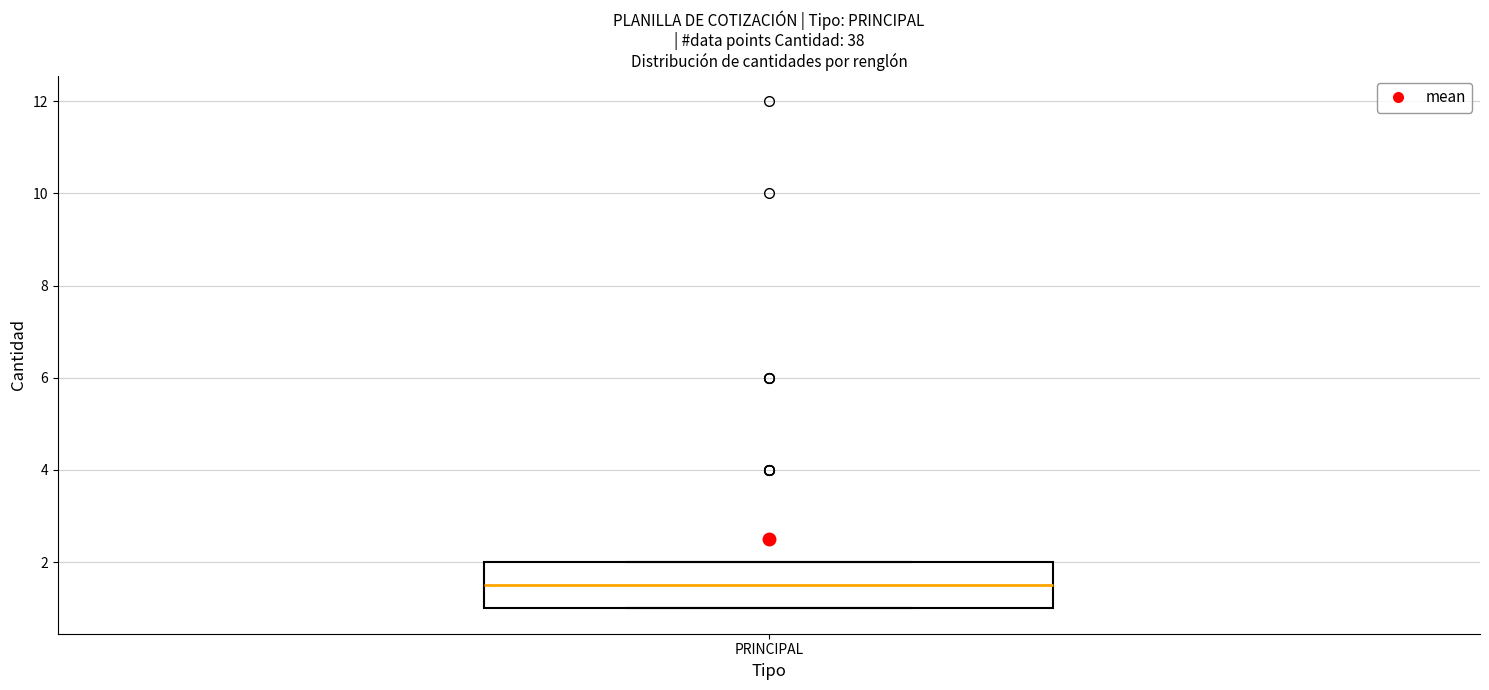

Read this box plot against the y-axis: the position of the median line, the range covered by the box, and the ends of both whiskers. The values are not printed on the chart, so give them approximately, as read against the axis.

median 1.6, box 1.0 to 2.0, whiskers 1.0 to 2.0